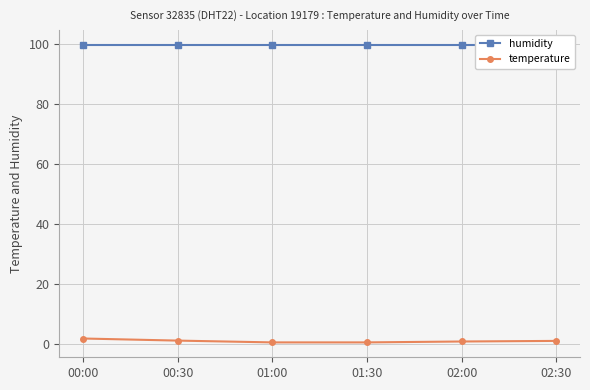

The humidity series shows 99.9 at 02:00. True or false?

True